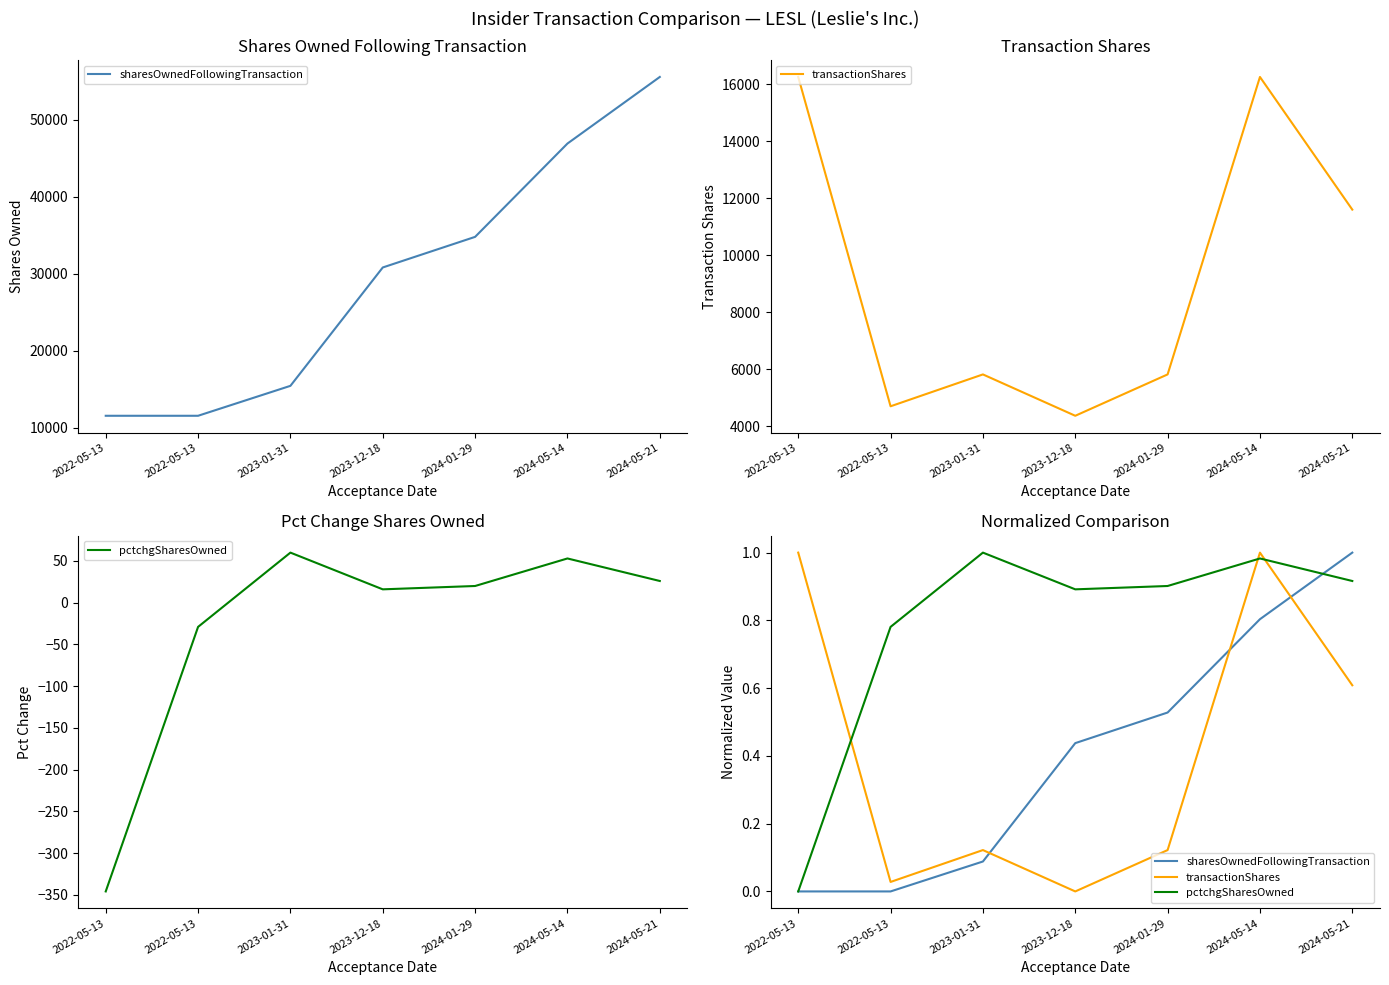

Reading left to right, extract all data points from this chart.

sharesOwnedFollowingTransaction: 0.0	0.0	0.1	0.4	0.5	0.8	1.0
transactionShares: 1.0	0.0	0.1	0.0	0.1	1.0	0.6
pctchgSharesOwned: 0.0	0.8	1.0	0.9	0.9	1.0	0.9